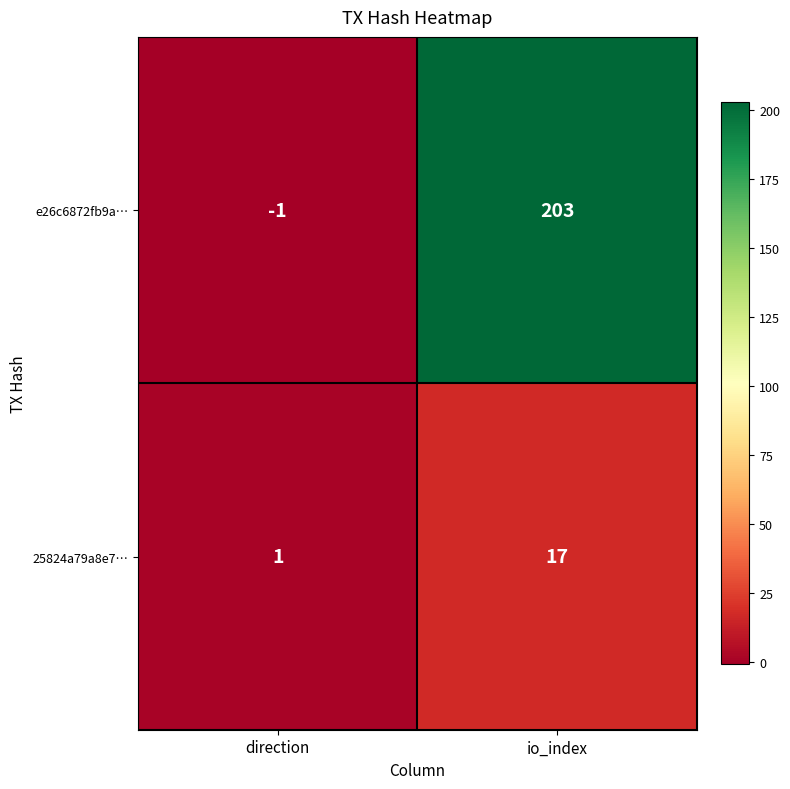

Reading right to left, transcribe all the data shown in this chart.

e26c6872fb9a…: 203	-1
25824a79a8e7…: 17	1